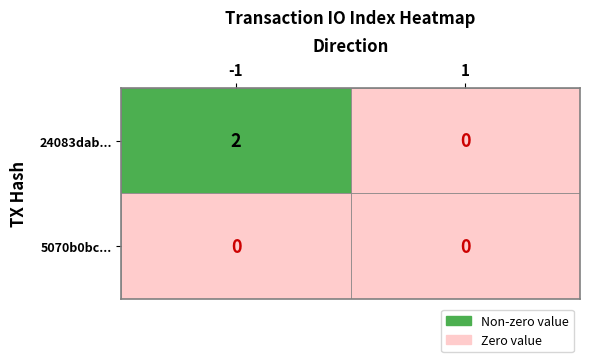

What is the difference between the highest and lowest values at -1?

2